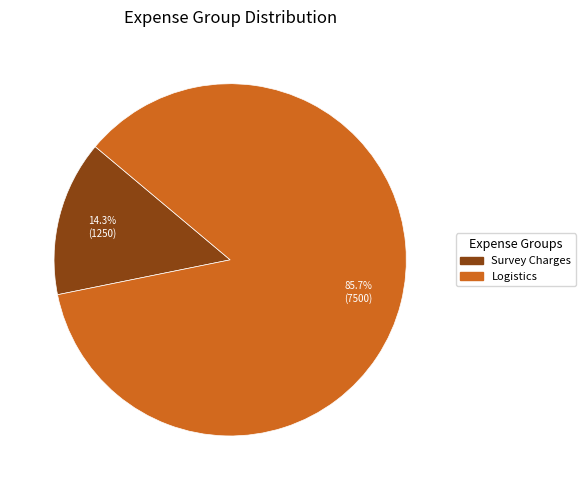

Count the number of slices in the pie.

2